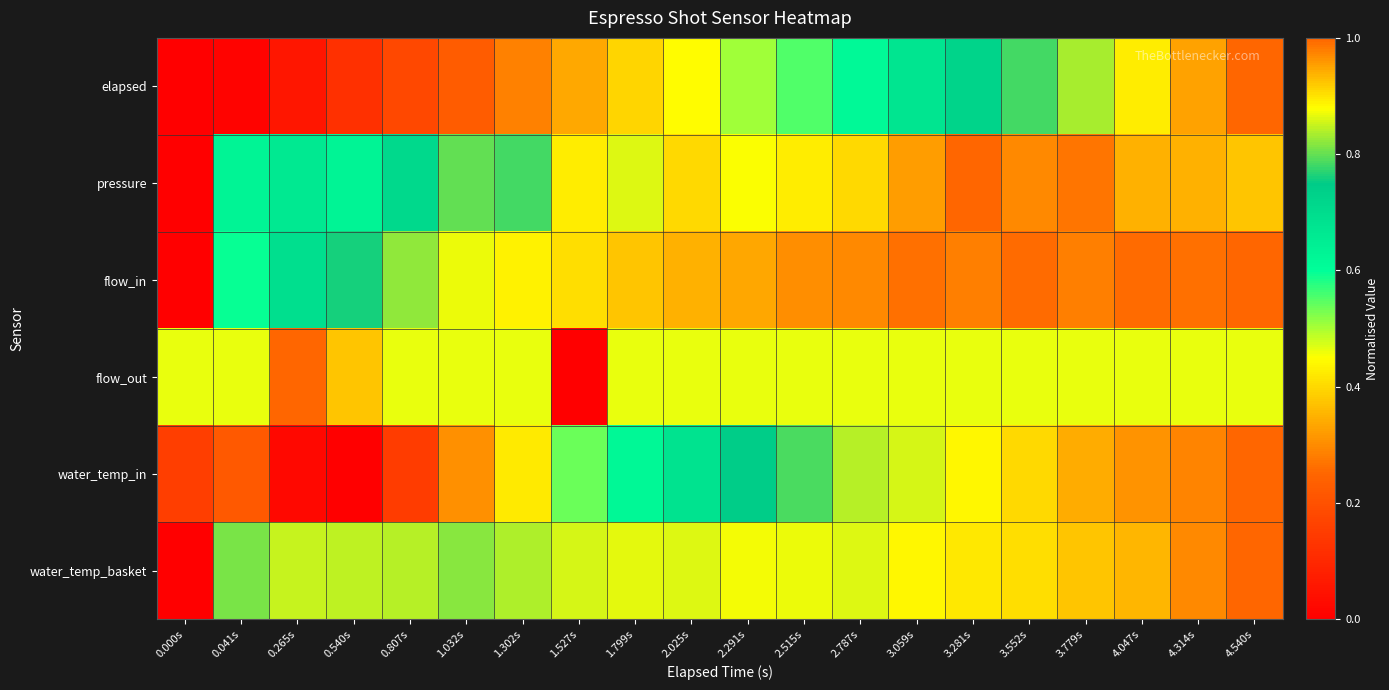

Which label corresponds to the smallest value in the chart?

0.000s